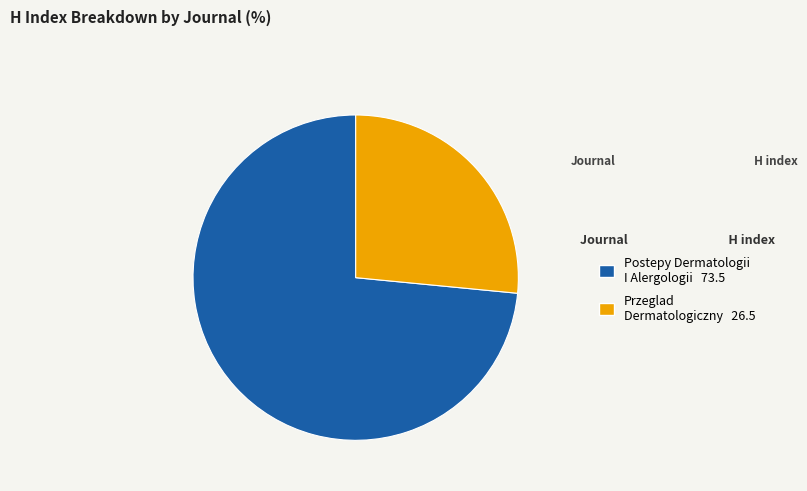

Rank the categories by value from lowest to highest.

Przeglad Dermatologiczny, Postepy Dermatologii I Alergologii